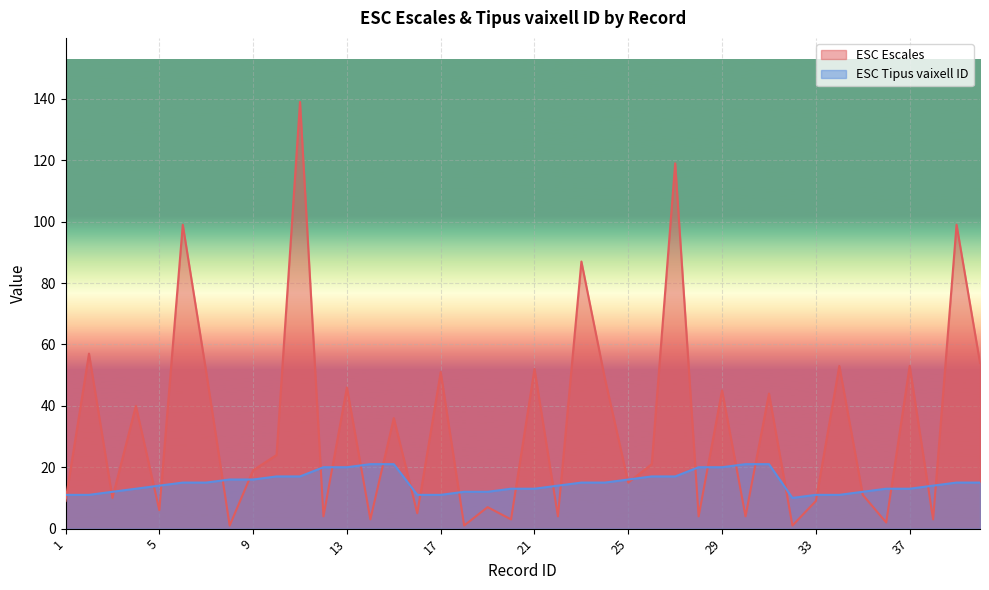

True or false: ESC Tipus vaixell ID and ESC Escales cross at least once.

True